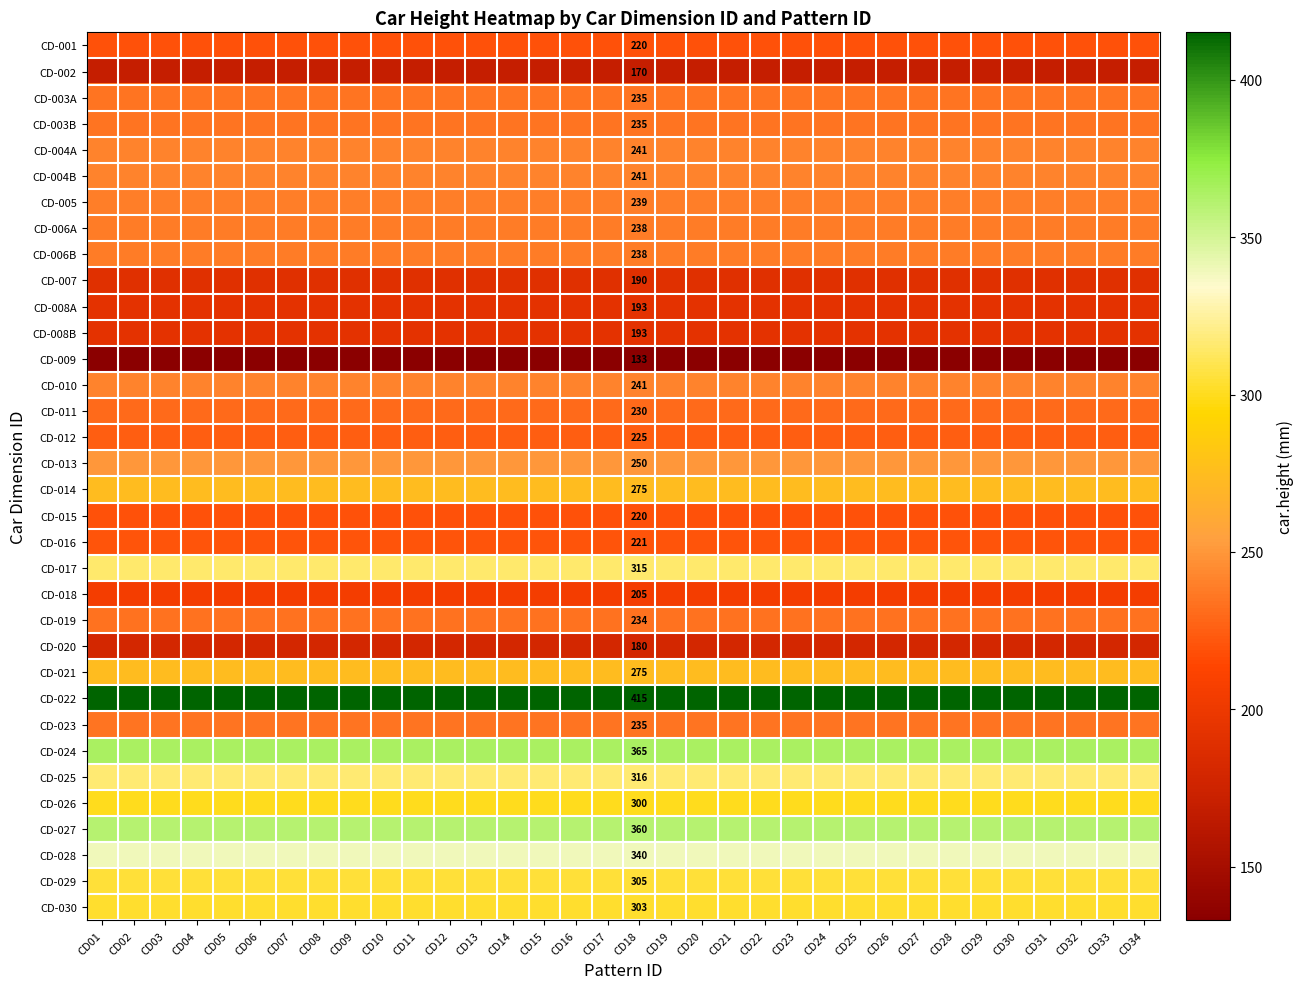

The value of CD-004A at CD10 is 241. True or false?

True